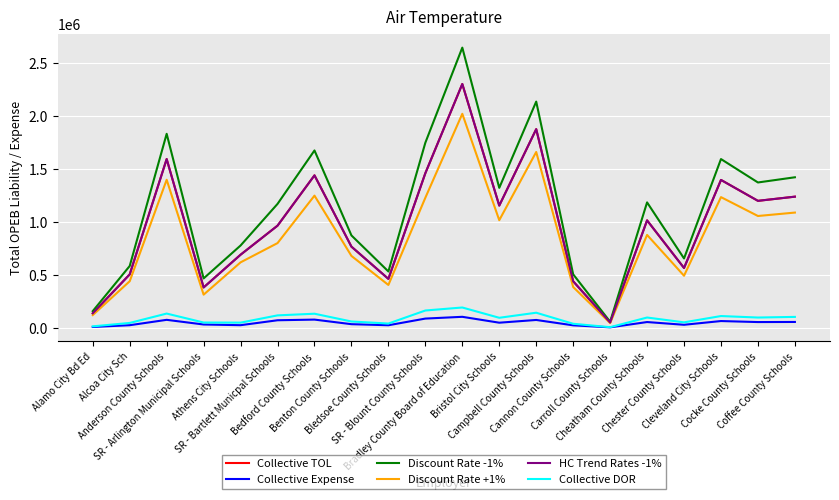

What is the difference between the maximum and second lowest values in the Collective TOL series?

2165734